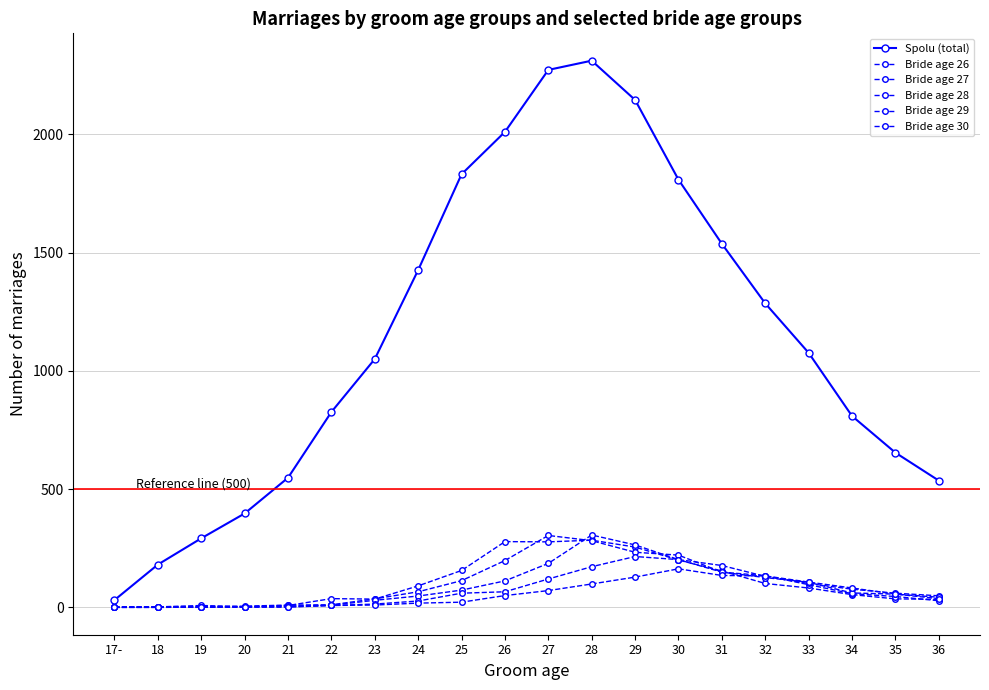

The value of Bride age 30 at 26 is 82. True or false?

False